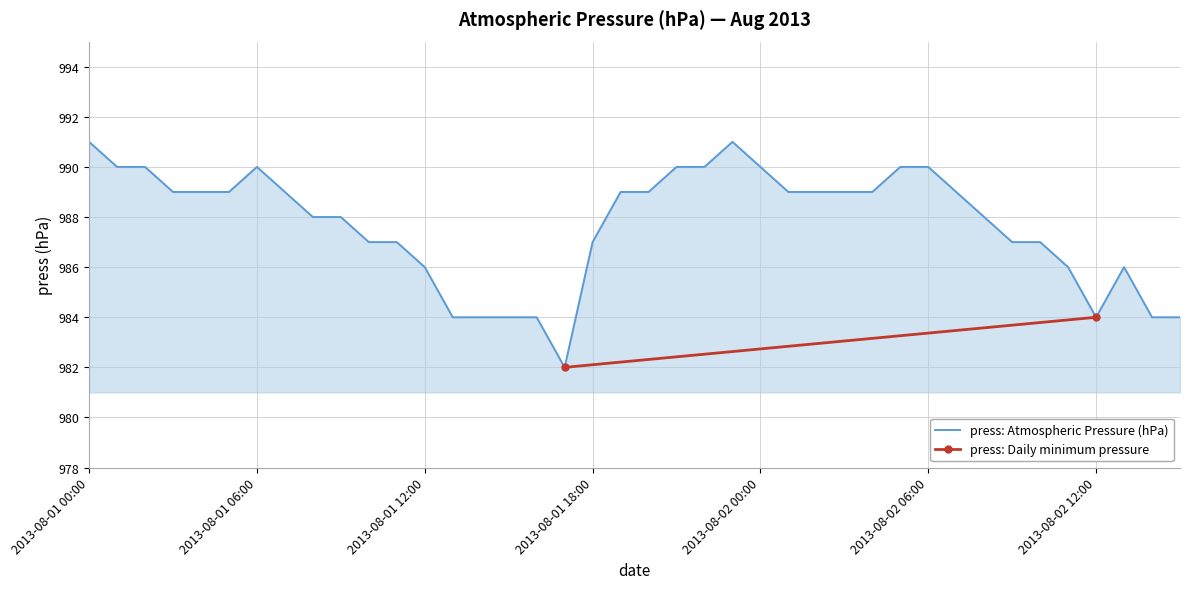

What is the value of the 35th point from the left?

987